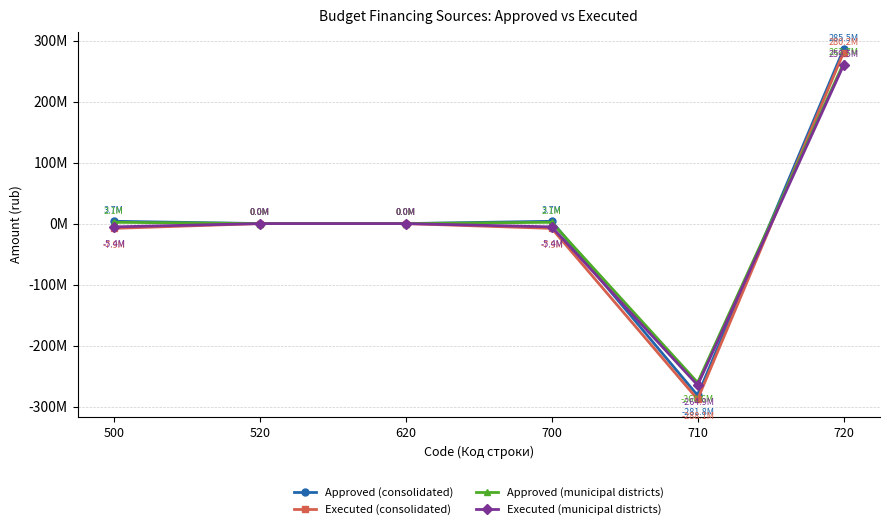

Is this an area chart (filled region under the line)?

No